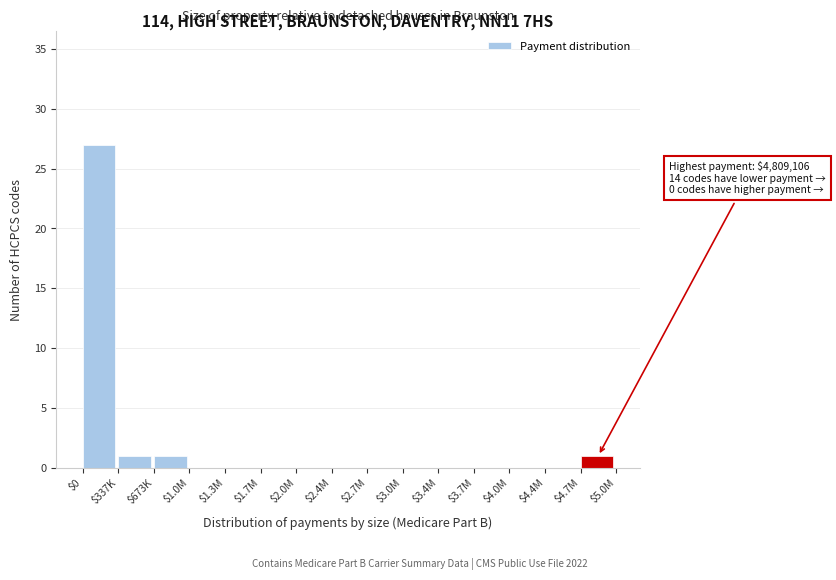

Which label corresponds to the largest value in the chart?

$0